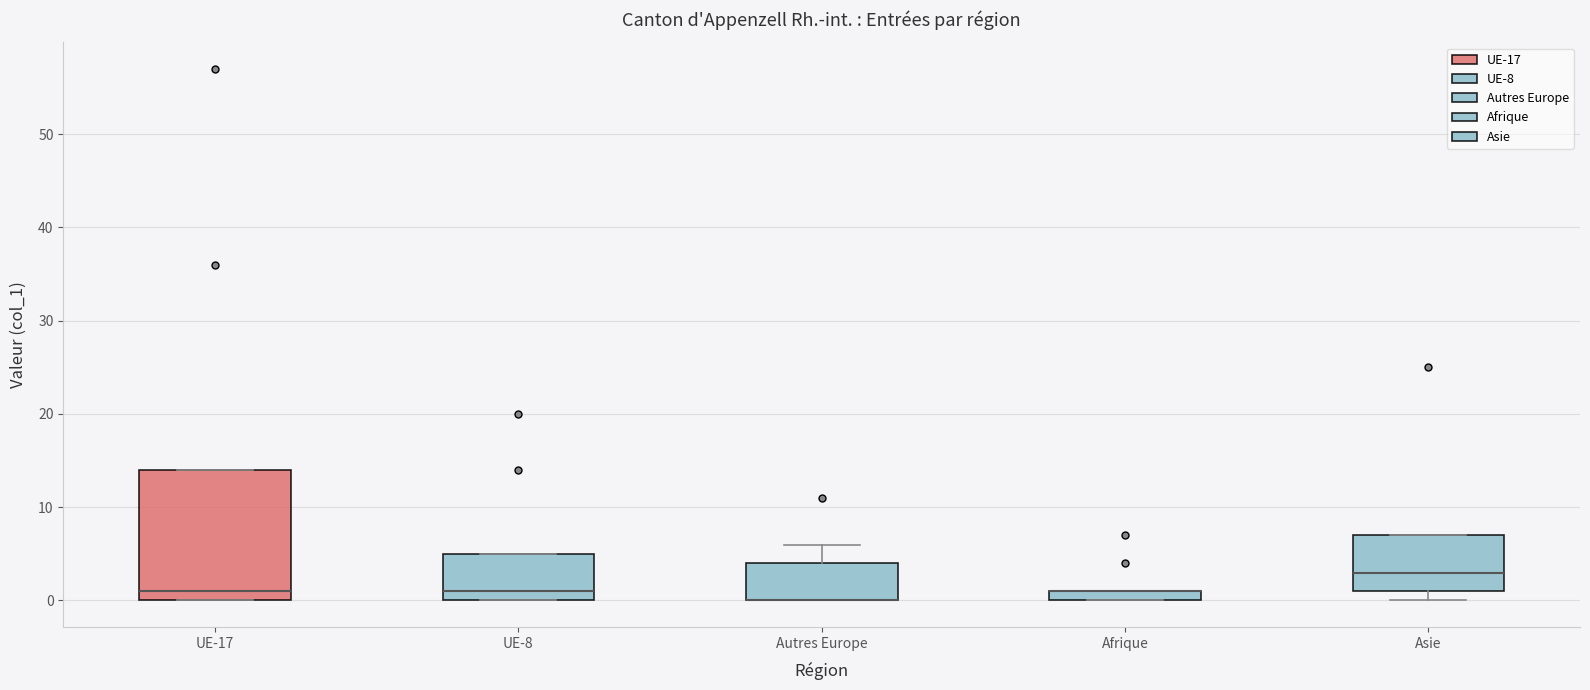

Comparing the boxes themselves (not the whiskers), which one is the tallest?

UE-17